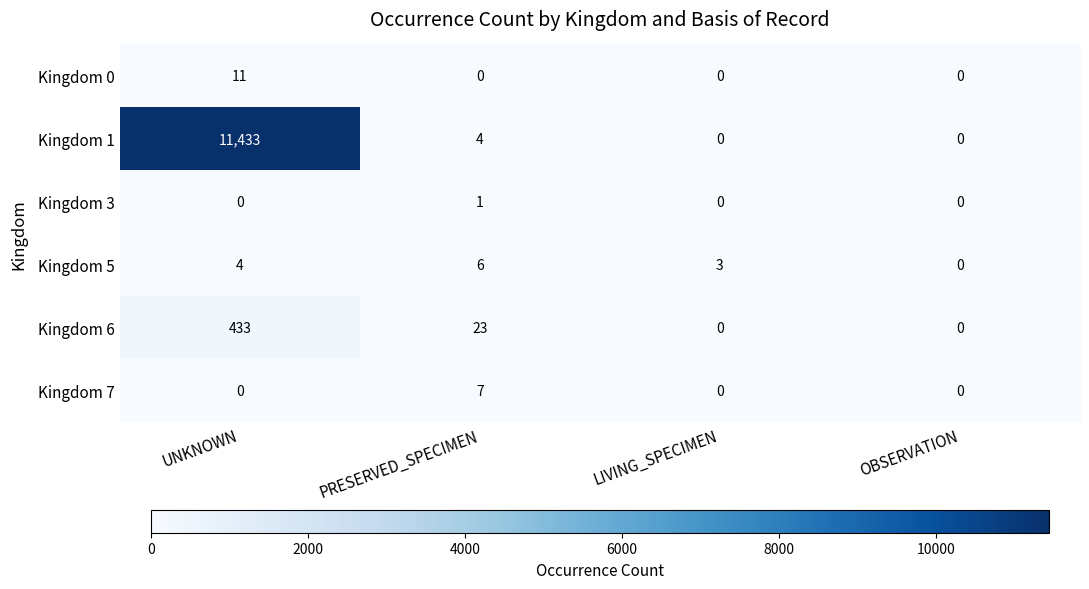

What is the greatest value displayed?

11433